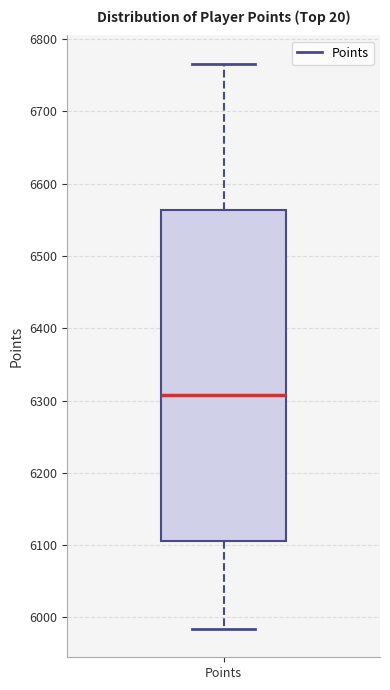

Where does the lower whisker of the box for Points end on the y-axis? The values are not printed on the chart, so give them approximately, as read against the axis.

5980